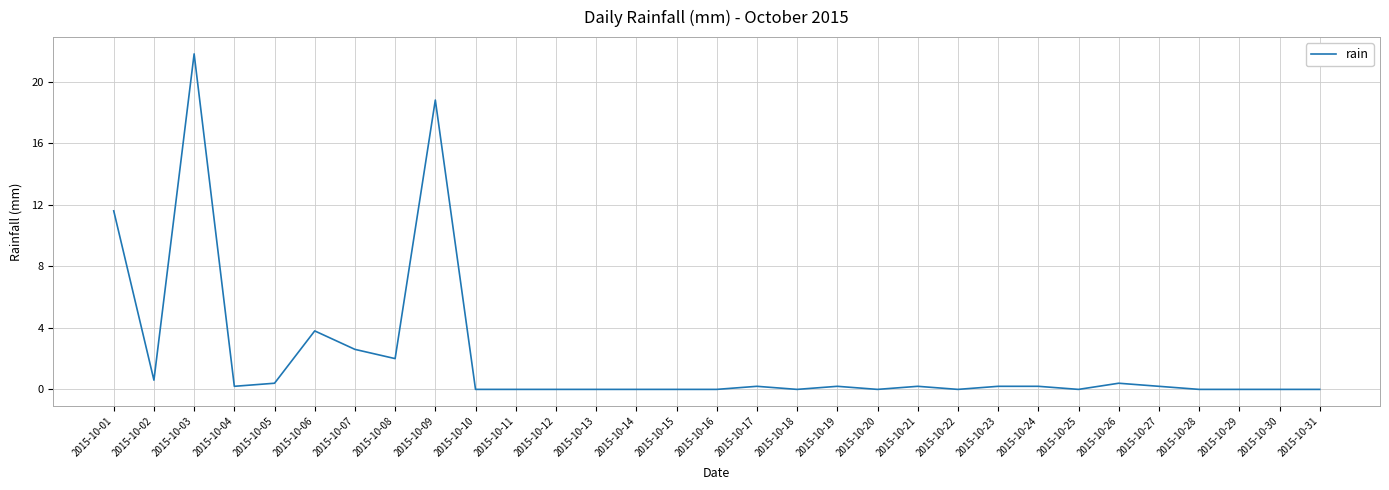

Reading left to right, what are all the values shown in this chart?

11.6	0.6	21.8	0.2	0.4	3.8	2.6	2.0	18.8	0.0	0.0	0.0	0.0	0.0	0.0	0.0	0.2	0.0	0.2	0.0	0.2	0.0	0.2	0.2	0.0	0.4	0.2	0.0	0.0	0.0	0.0